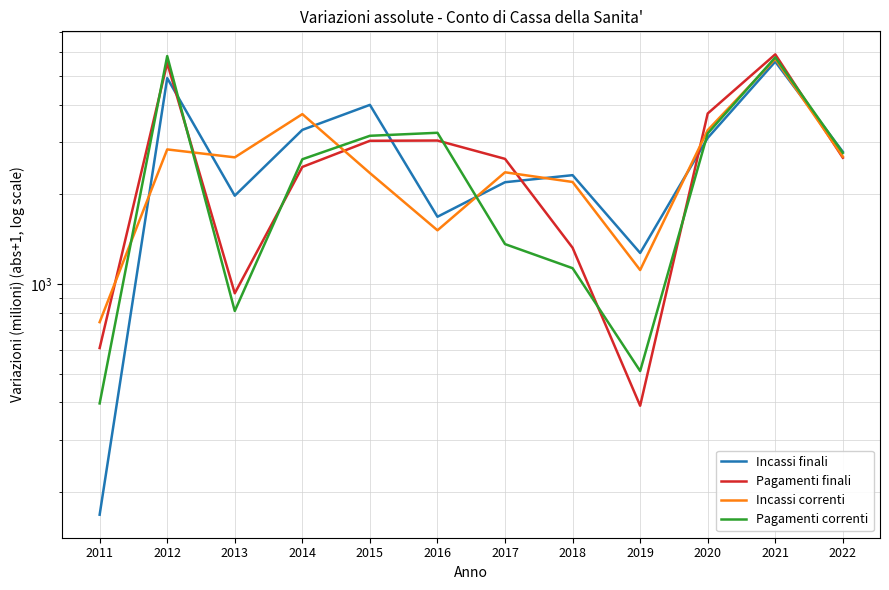

What is the difference between the second highest and minimum values in the Incassi correnti series?

2970